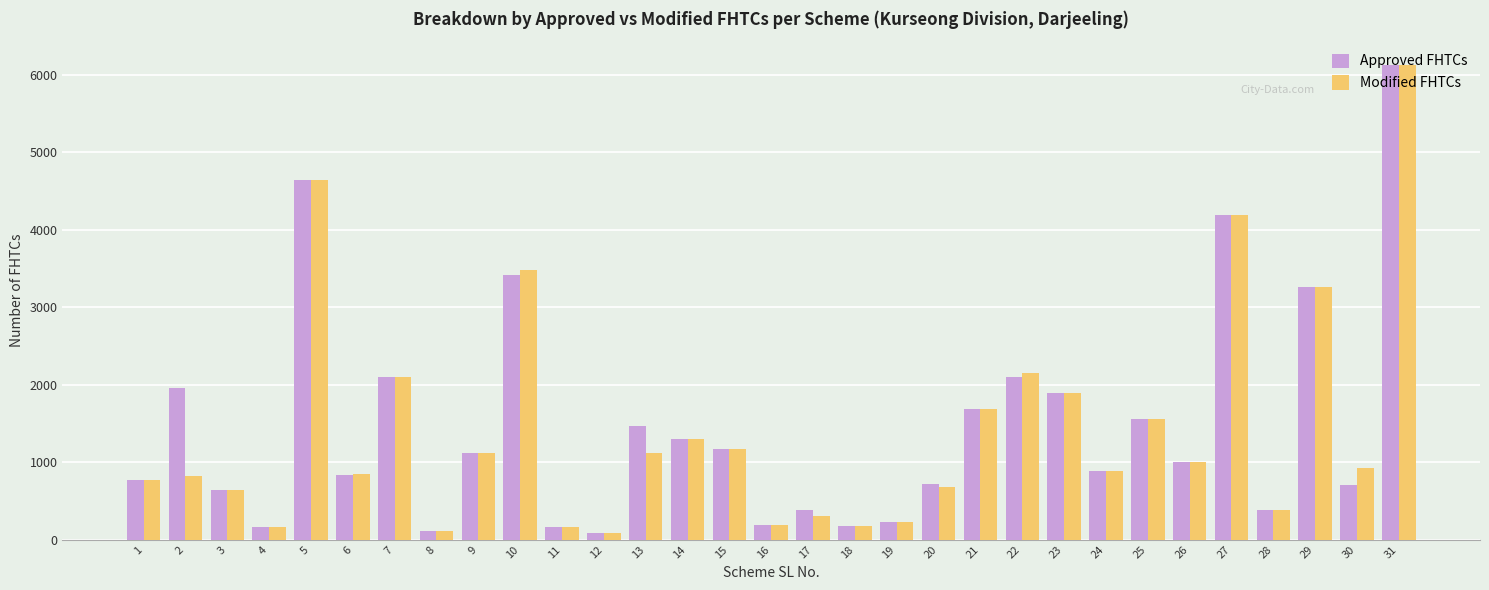

What is the average value of the Modified FHTCs series?

1425